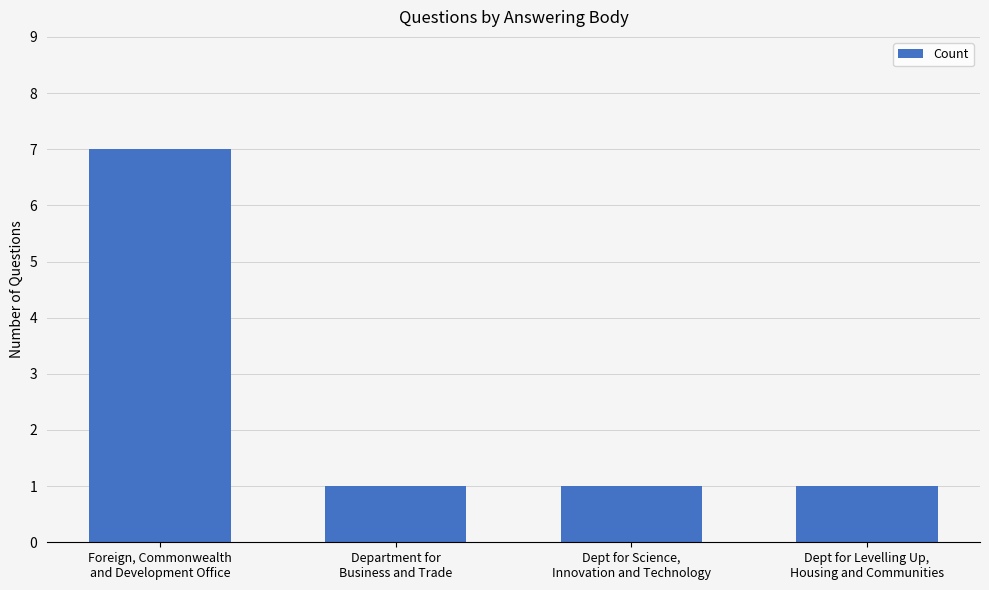

How many categories are shown in the chart?

4